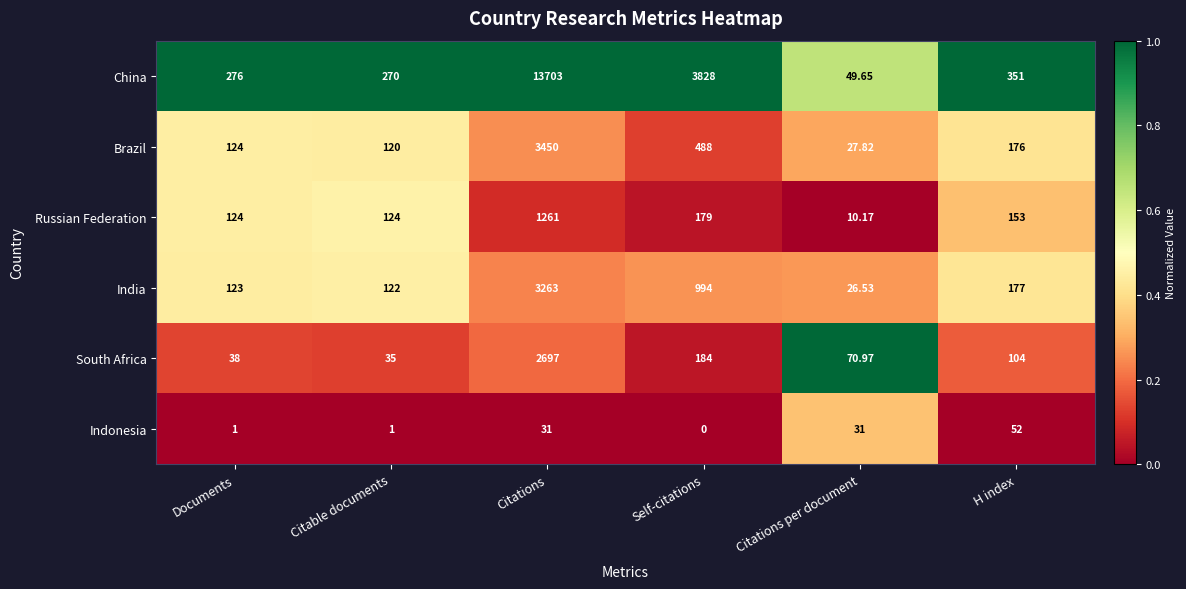

Which category has the highest value across all series?

Citations